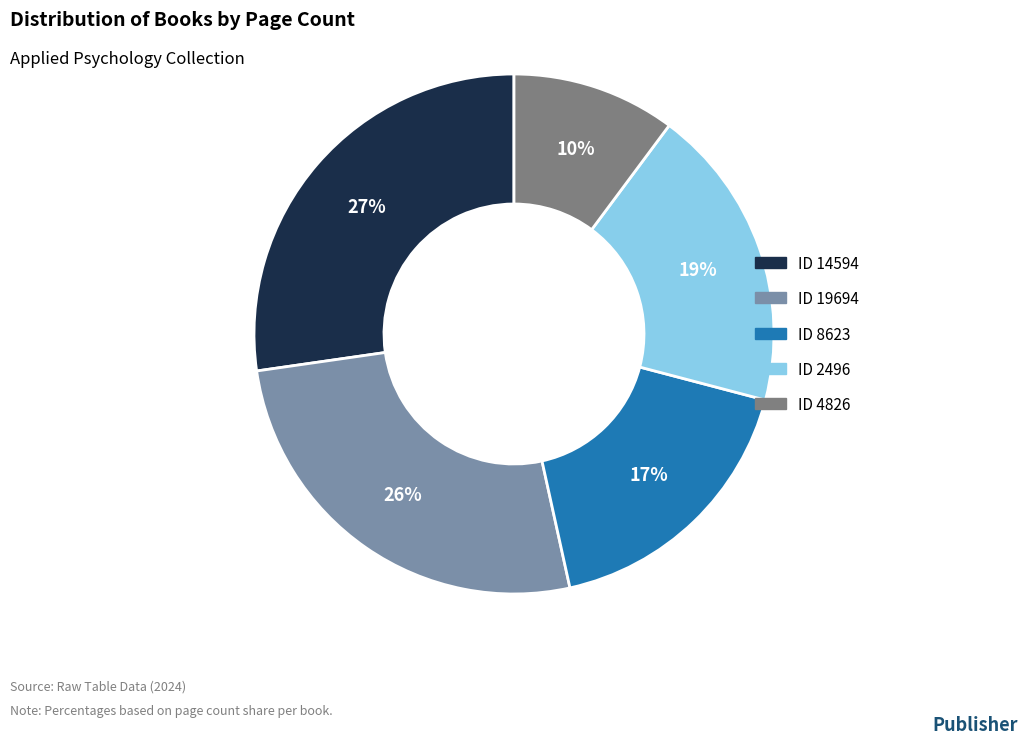

Does any single category account for the majority?

No